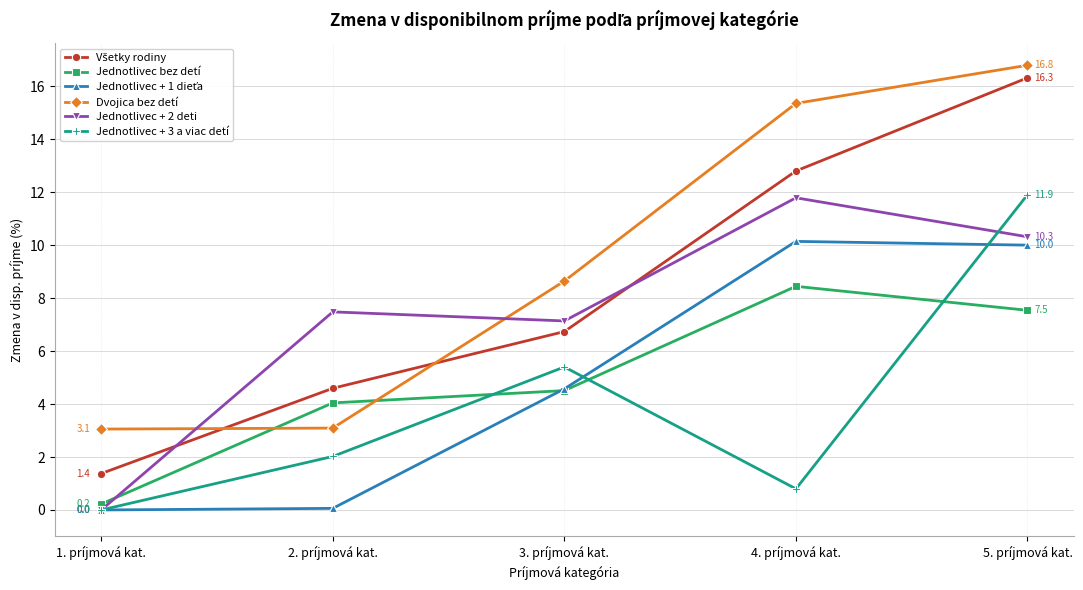

True or false: Jednotlivec + 2 deti has more than 0 points higher than both neighbors.

True